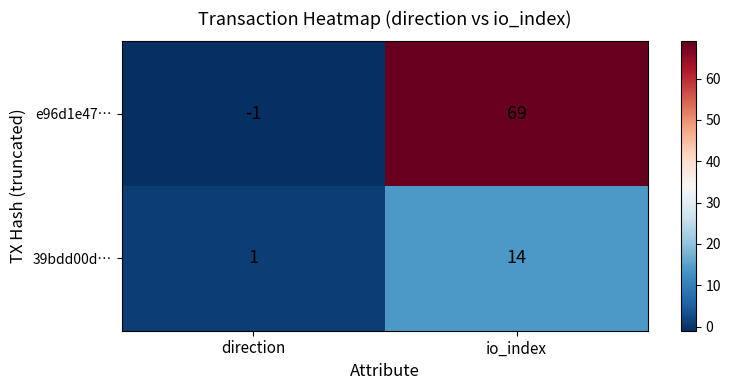

Which label corresponds to the smallest value in the chart?

direction